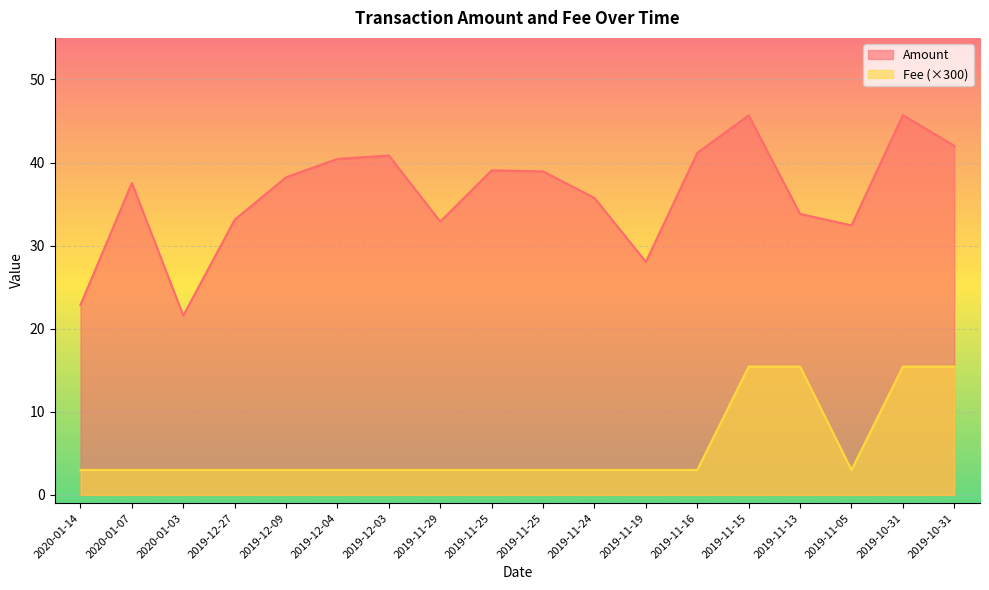

Count the number of categories in the chart.

18